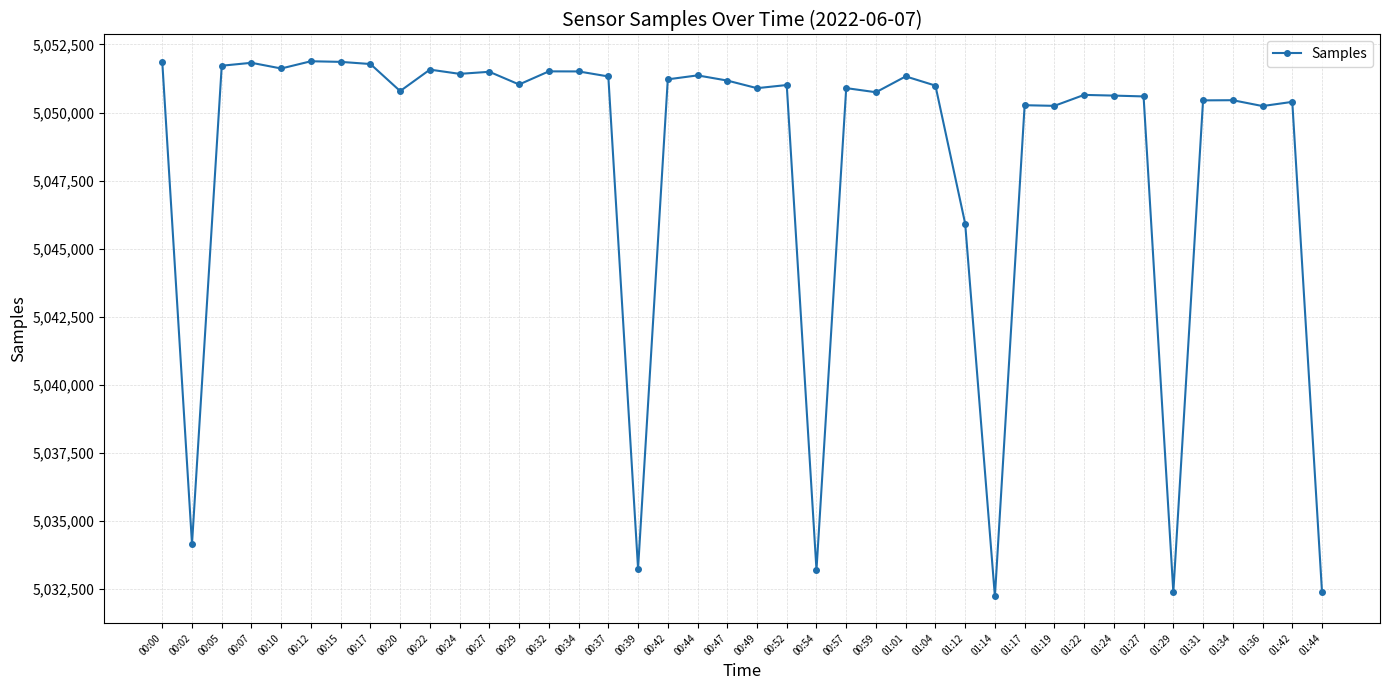

What is the approximate value at 00:17, to the nearest 10?

5051780